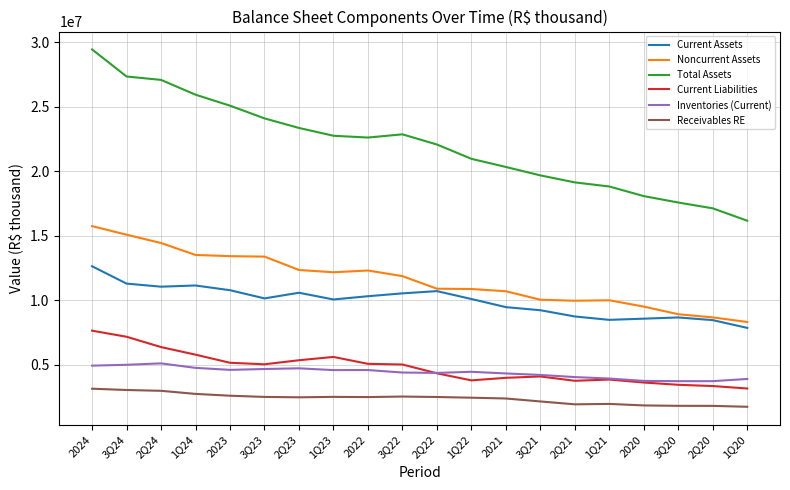

Which series has the largest range (max minus min)?

Total Assets